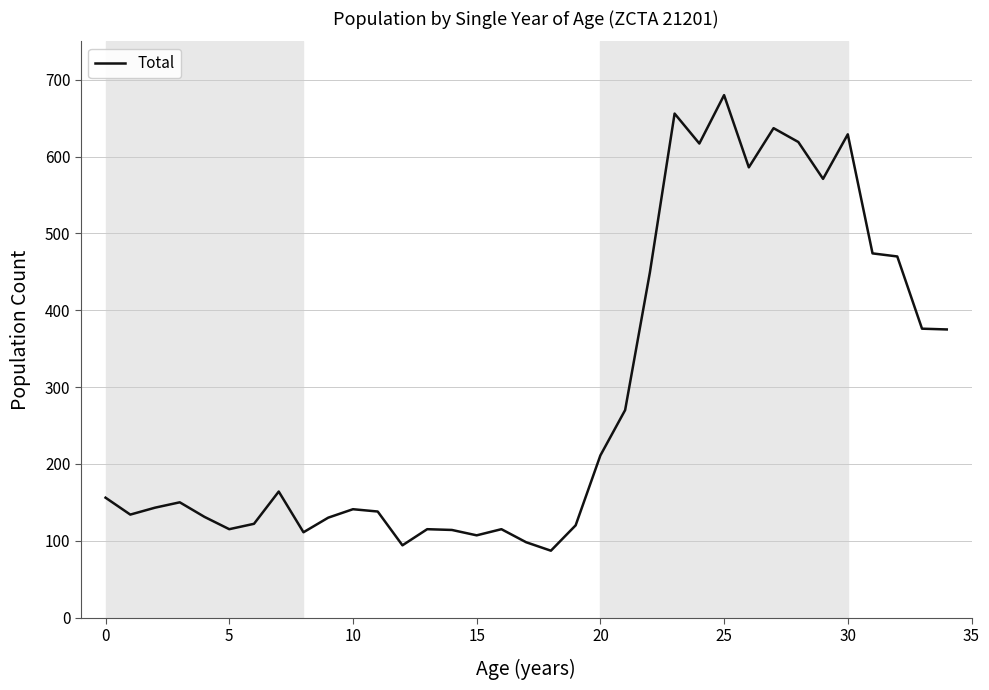

What is the greatest value displayed?

680